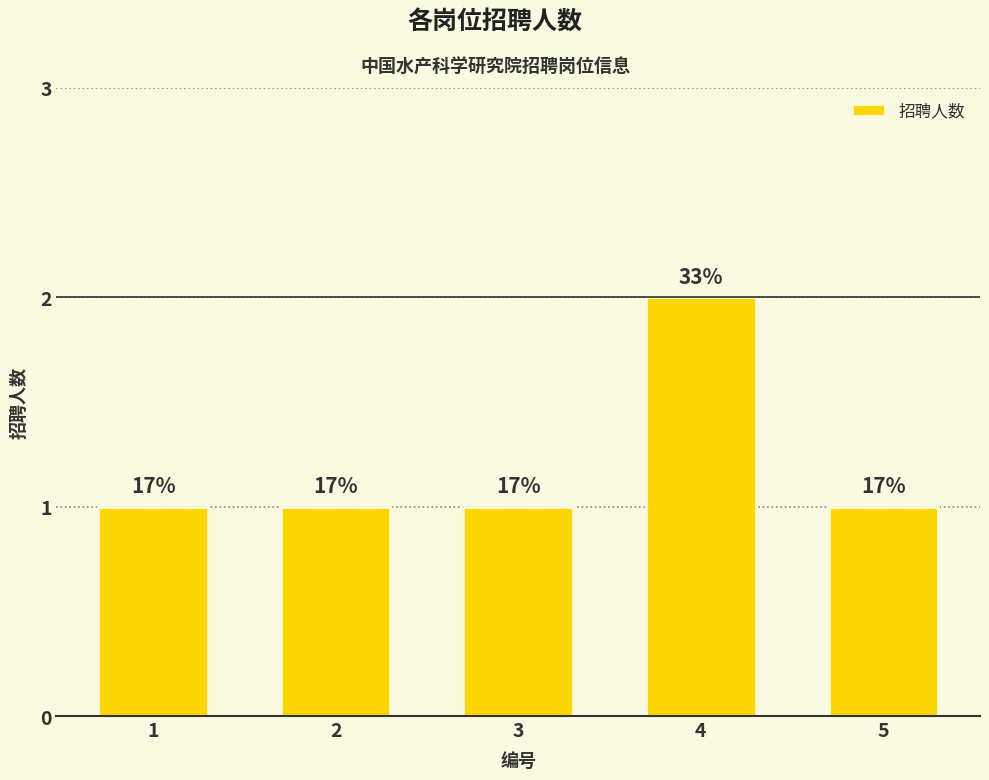

Does the chart contain any negative values?

No